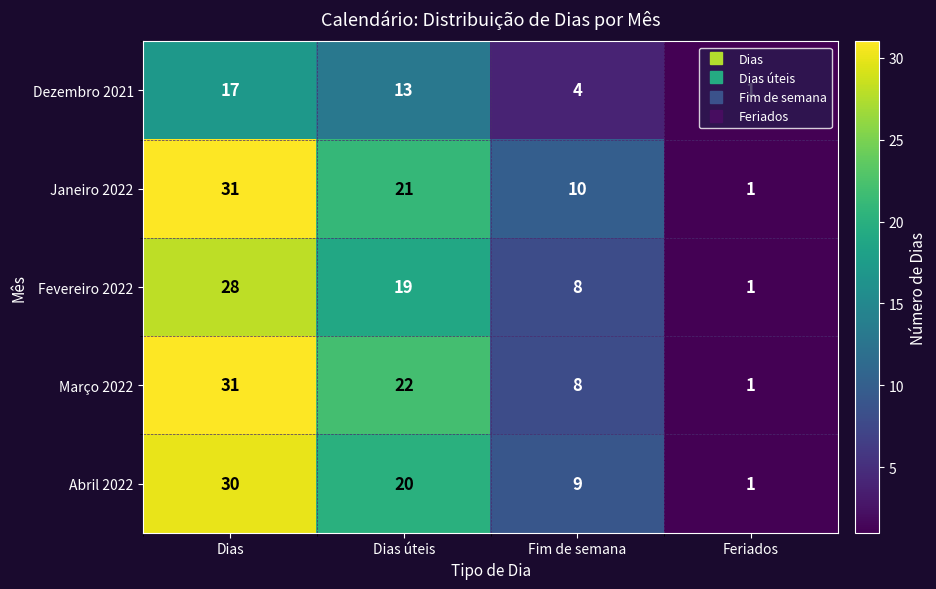

True or false: Fevereiro 2022 has a value of 1 at Feriados.

True